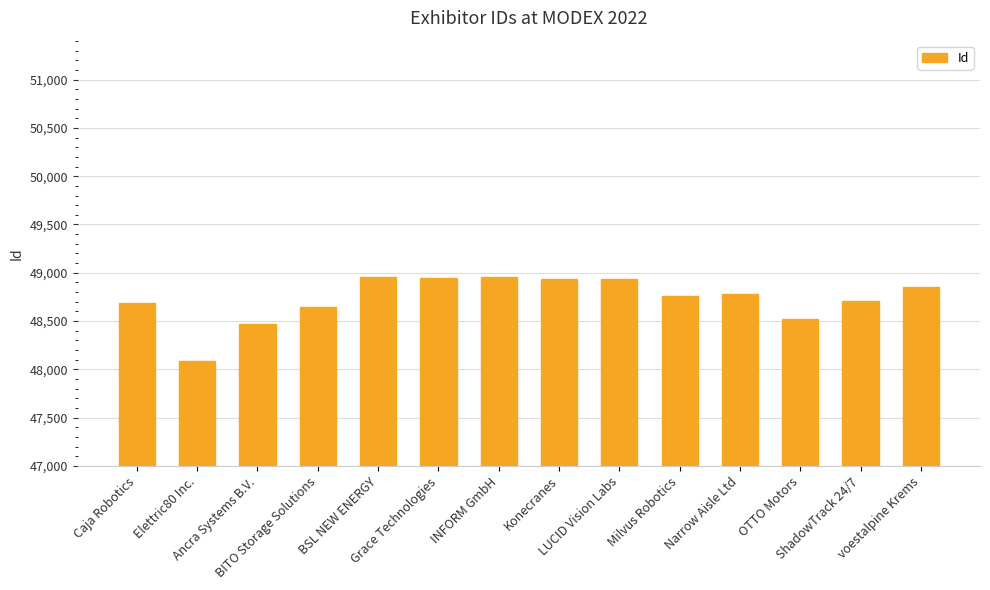

What is the minimum value shown in the chart?

48086